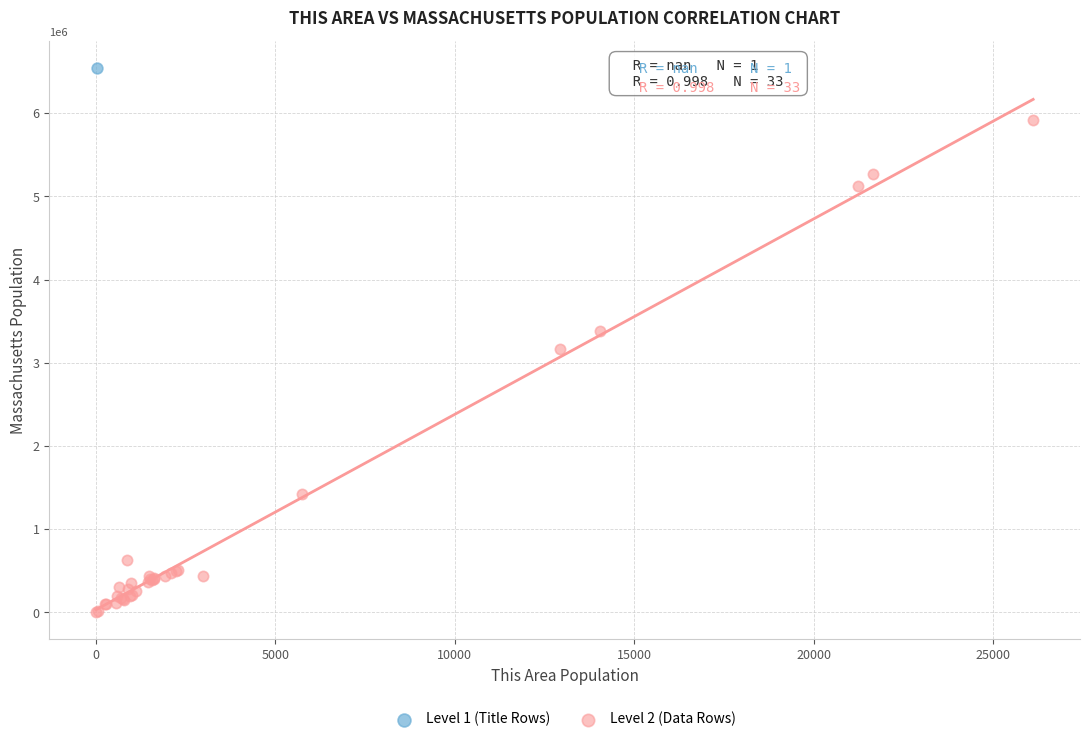

What are all the series names shown in the legend?

Level 1 (Title Rows), Level 2 (Data Rows)